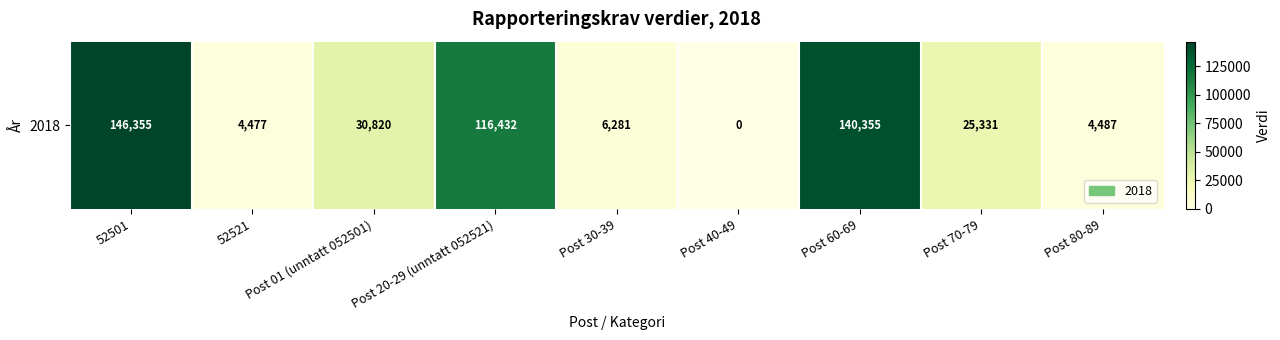

Rank the categories by value from highest to lowest.

52501, Post 60-69, Post 20-29 (unntatt 052521), Post 01 (unntatt 052501), Post 70-79, Post 30-39, Post 80-89, 52521, Post 40-49